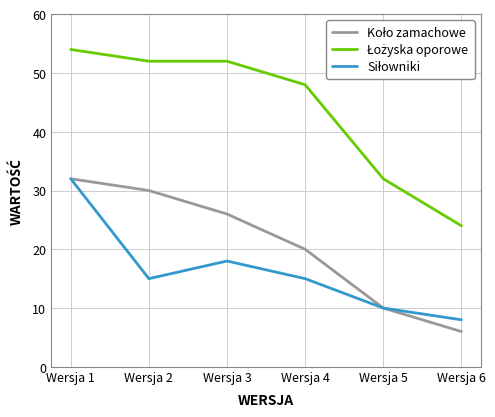

At how many categories does at least one series exceed 21?

6